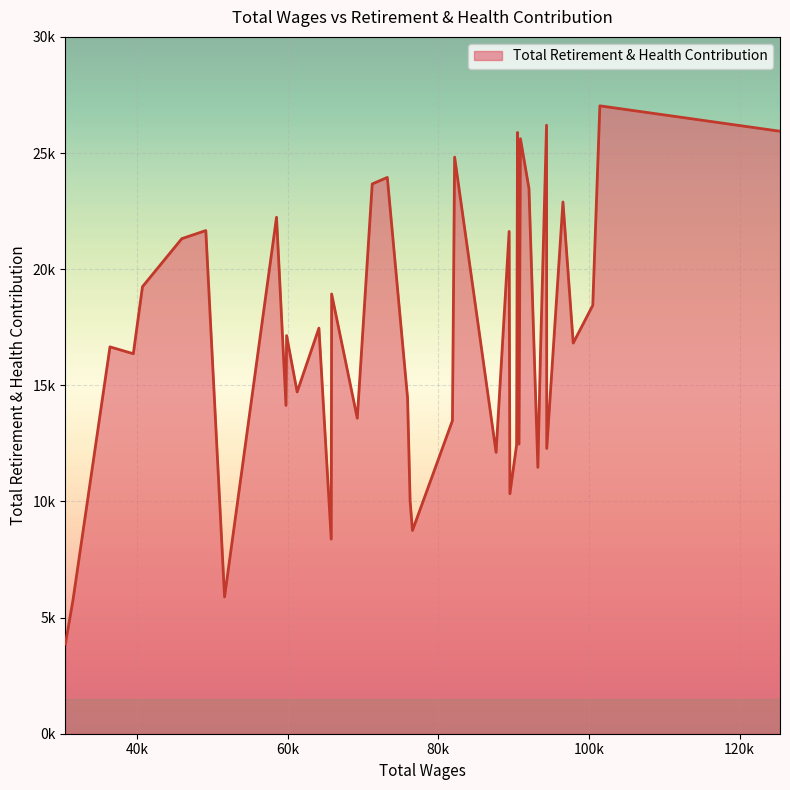

Is this an area chart (filled region under the line)?

Yes